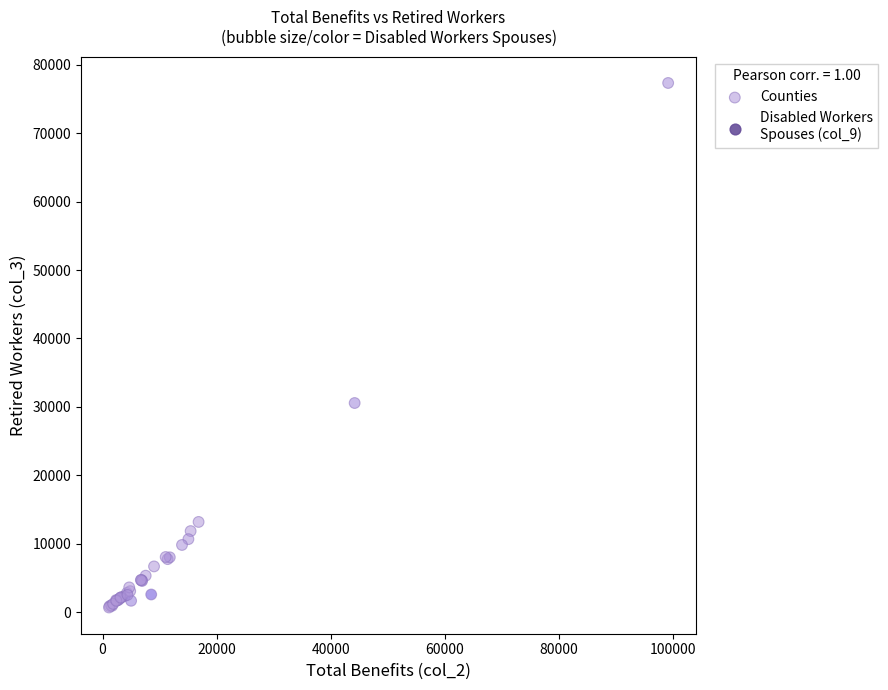

What Y value in the scatter plot is closest to 39006?

30563